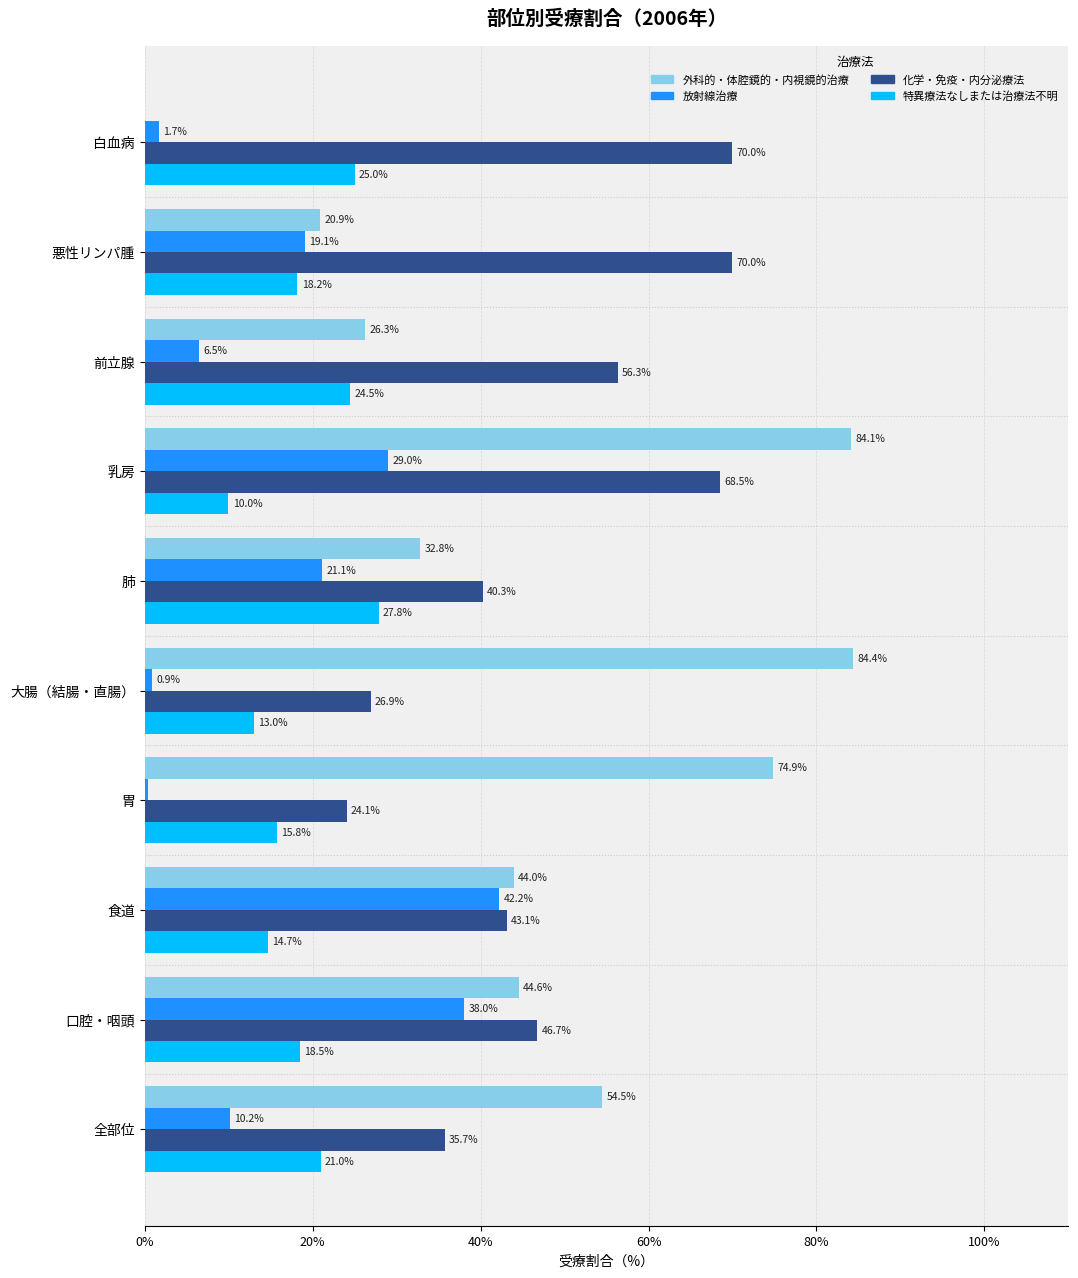

What are all the series names shown in the legend?

外科的・体腔鏡的・内視鏡的治療, 放射線治療, 化学・免疫・内分泌療法, 特異療法なしまたは治療法不明